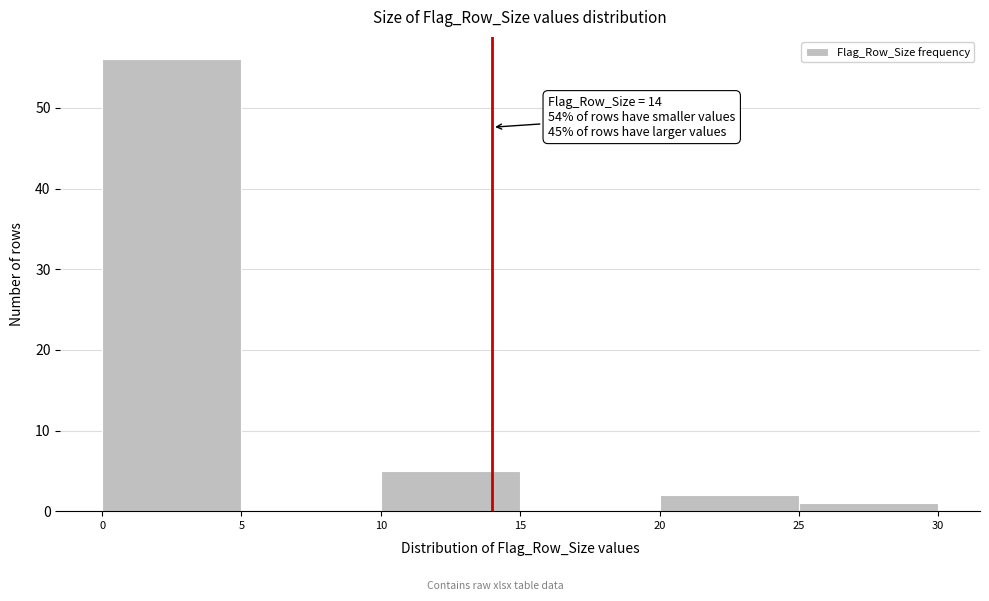

Which range on the x-axis has the tallest bar?

0 to 5